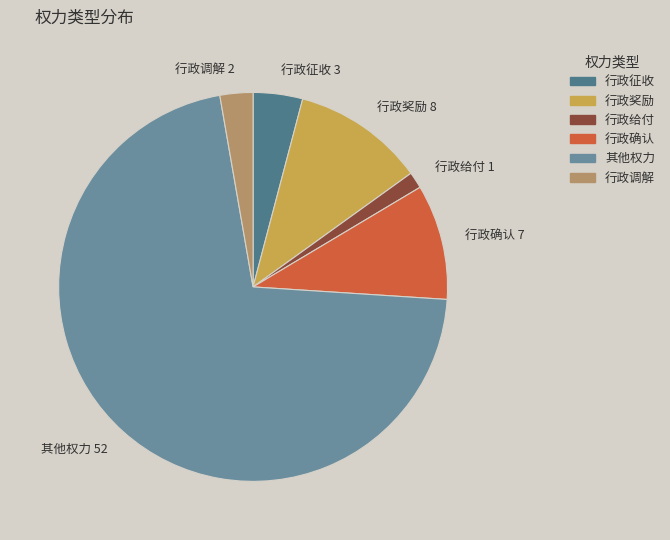

Is it true that 其他权力 is 64% of the pie?

False